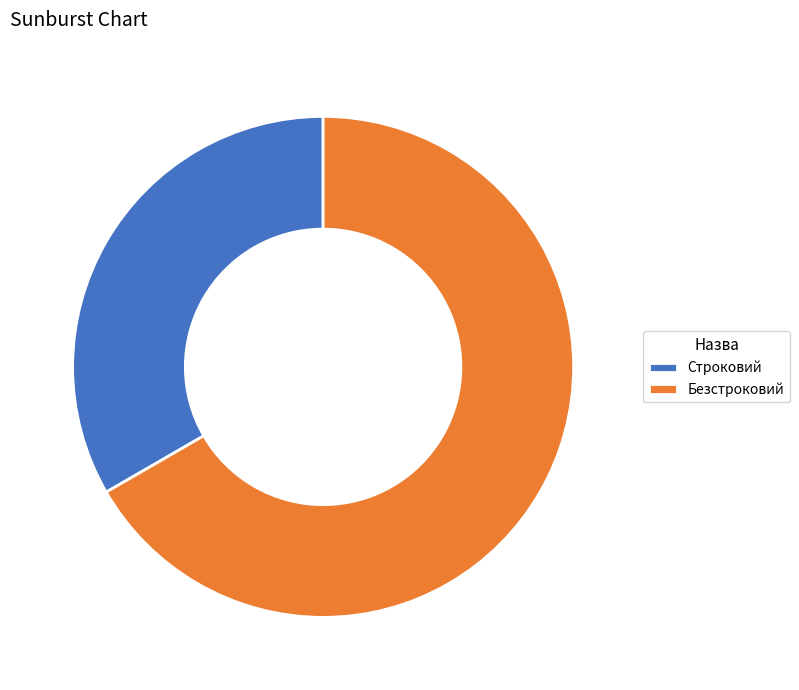

How many segments does this pie chart have?

2